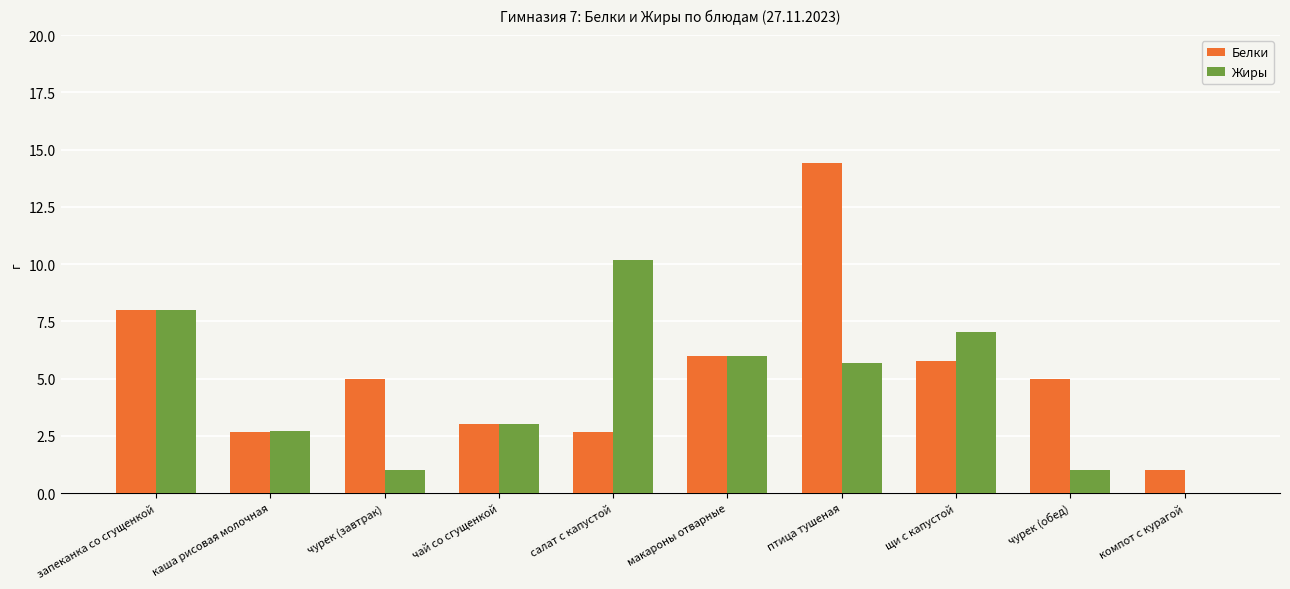

Between чурек (обед) and компот с курагой, which series saw the biggest shift?

Белки